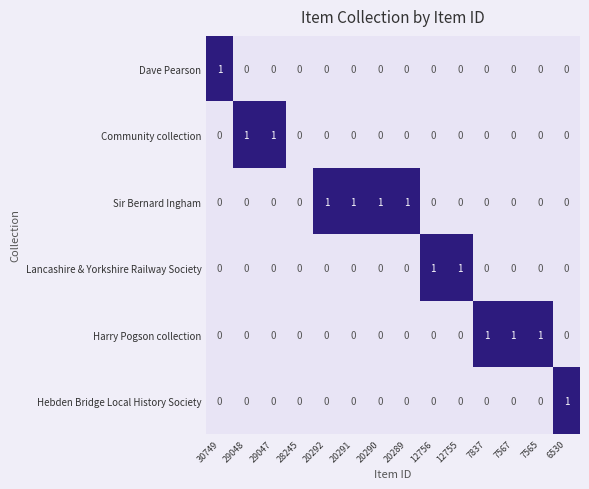

Count the Dave Pearson values in the range 0 to 1.

14